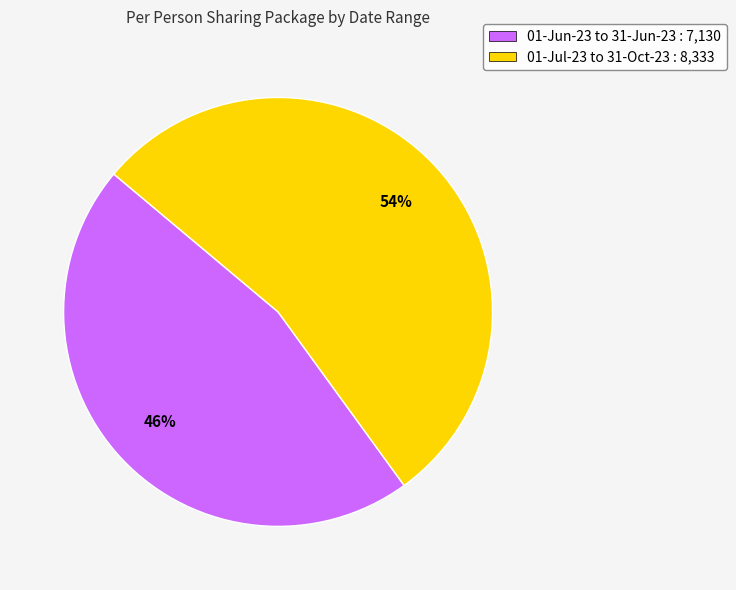

How many slices are in this pie chart?

2